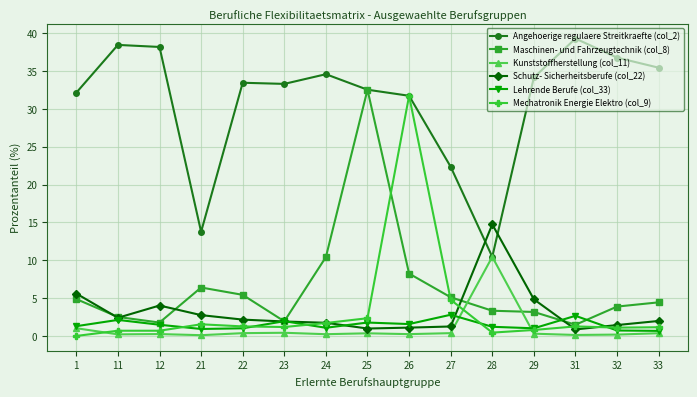

True or false: Schutz- Sicherheitsberufe (col_22) has more than 0 interior local peaks.

True